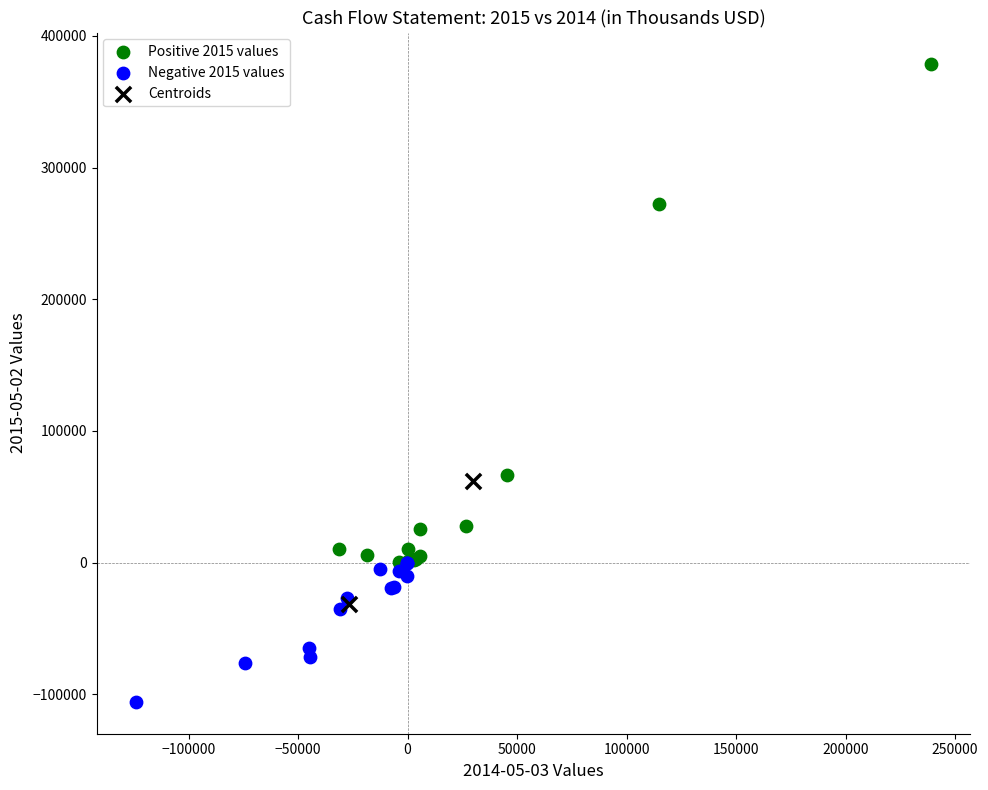

What are all the series names shown in the legend?

Positive 2015 values, Negative 2015 values, Centroids